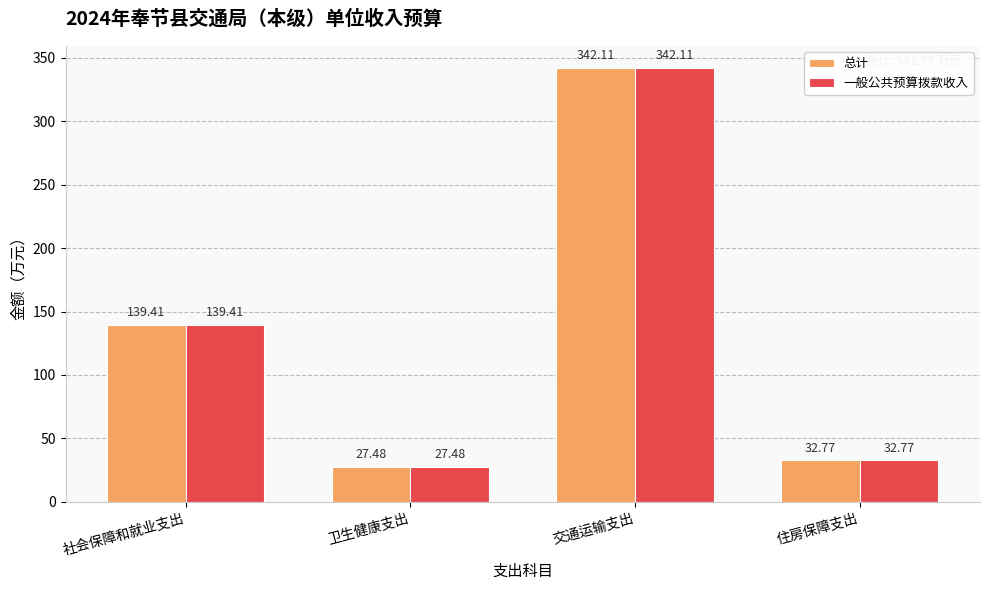

What is the label of the 4th bar from the right?

社会保障和就业支出